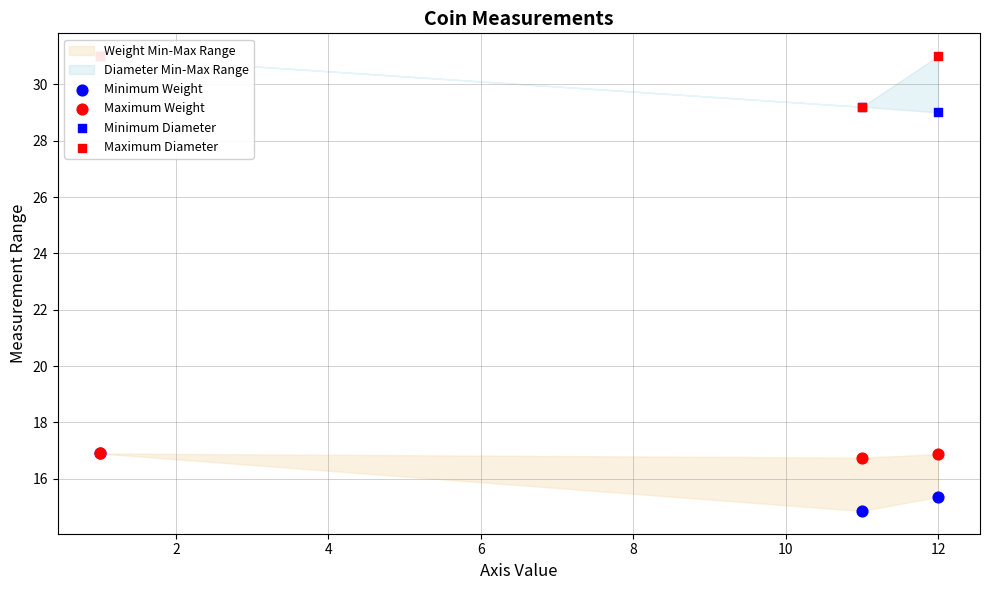

Which series contains the highest Y value?

Minimum Diameter